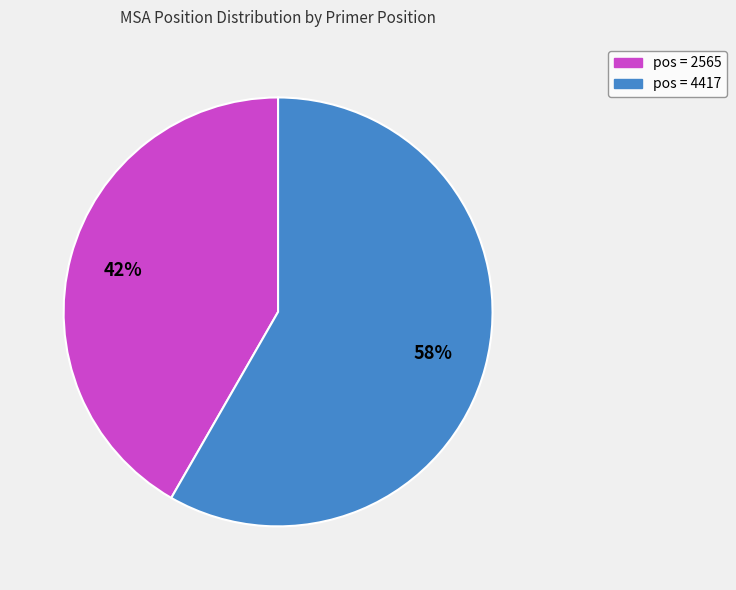

What is the ratio of the value at pos = 2565 to the value at pos = 4417?

0.7